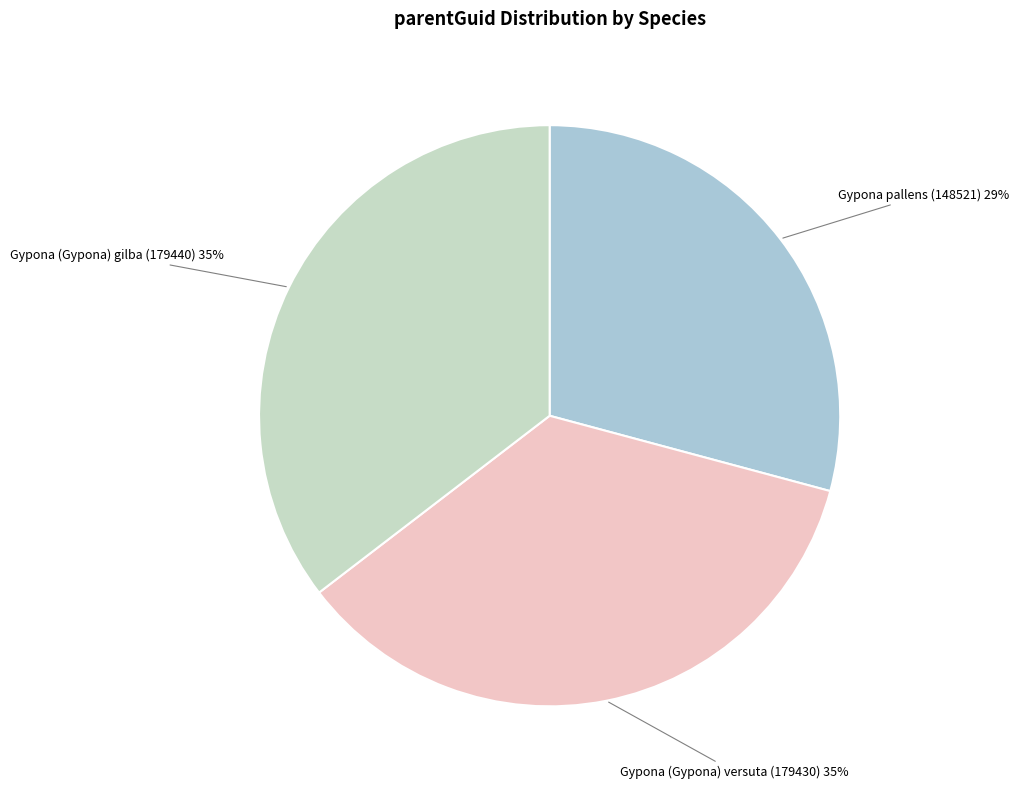

Do Gypona (Gypona) gilba (179440) and Gypona pallens (148521) together represent more than half of the pie?

Yes